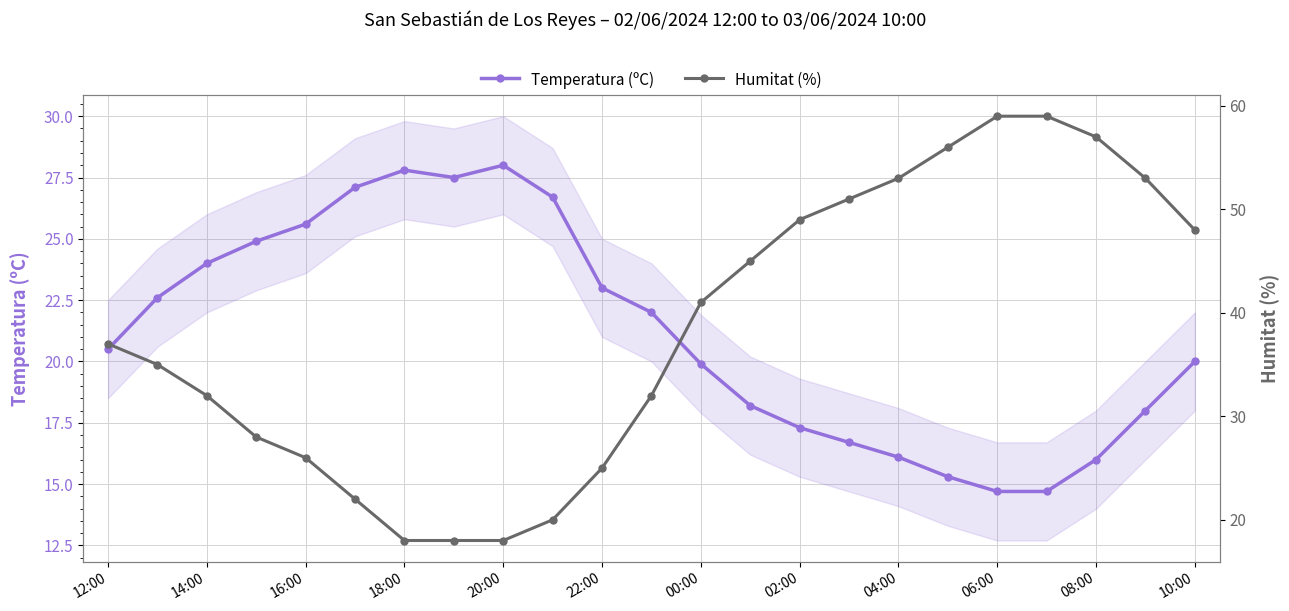

Where is the first local maximum for Temperatura (ºC)?

18:00